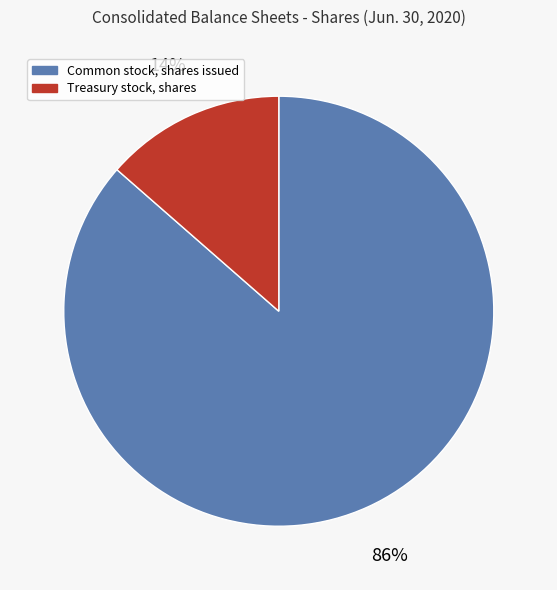

What percentage is the Common stock, shares issued slice, to the nearest percent?

86%